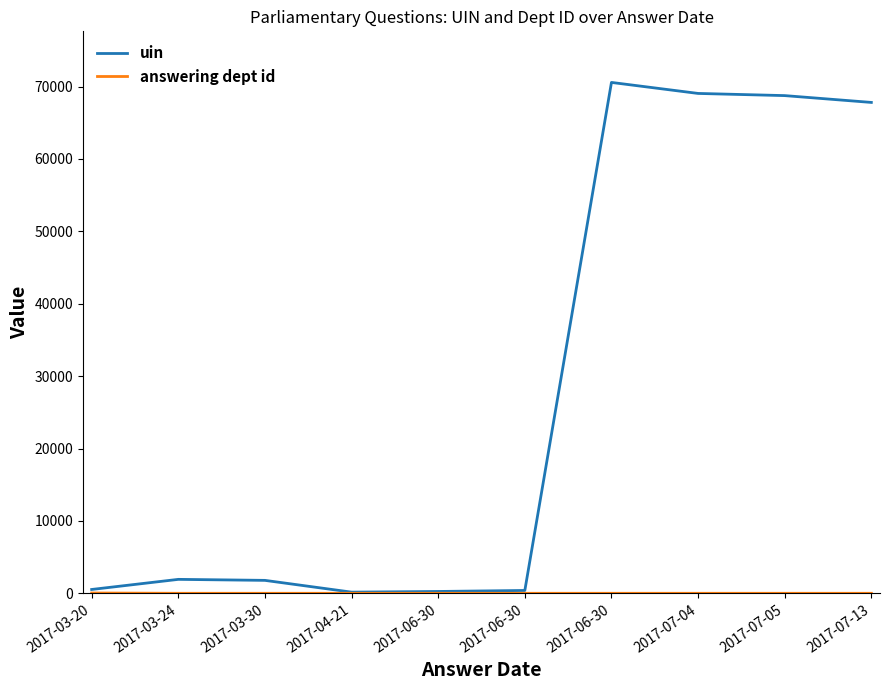

Reading left to right, what are all the values shown in this chart?

uin: 541	1937	1798	172	265	403	70574	69054	68754	67812
answering dept id: 53	13	13	13	13	13	13	13	13	13